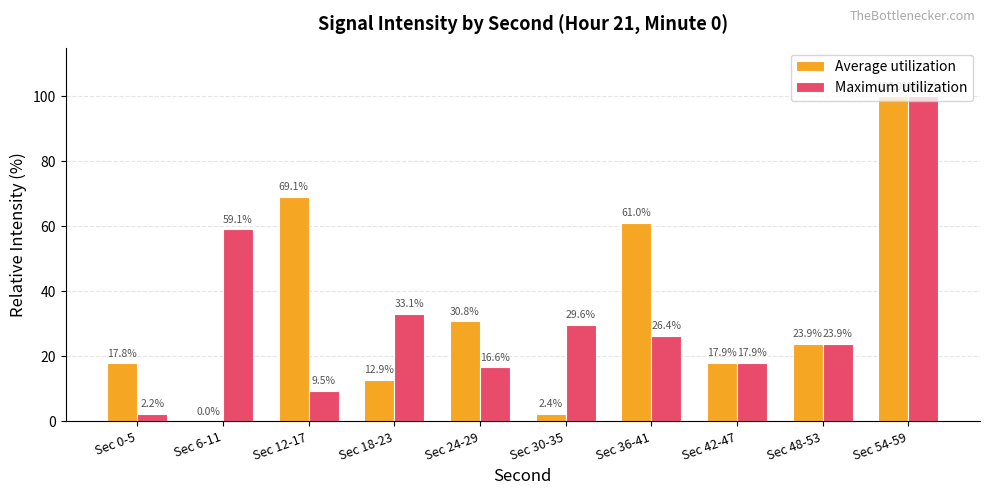

Read the Maximum utilization value at Sec 42-47.

17.9